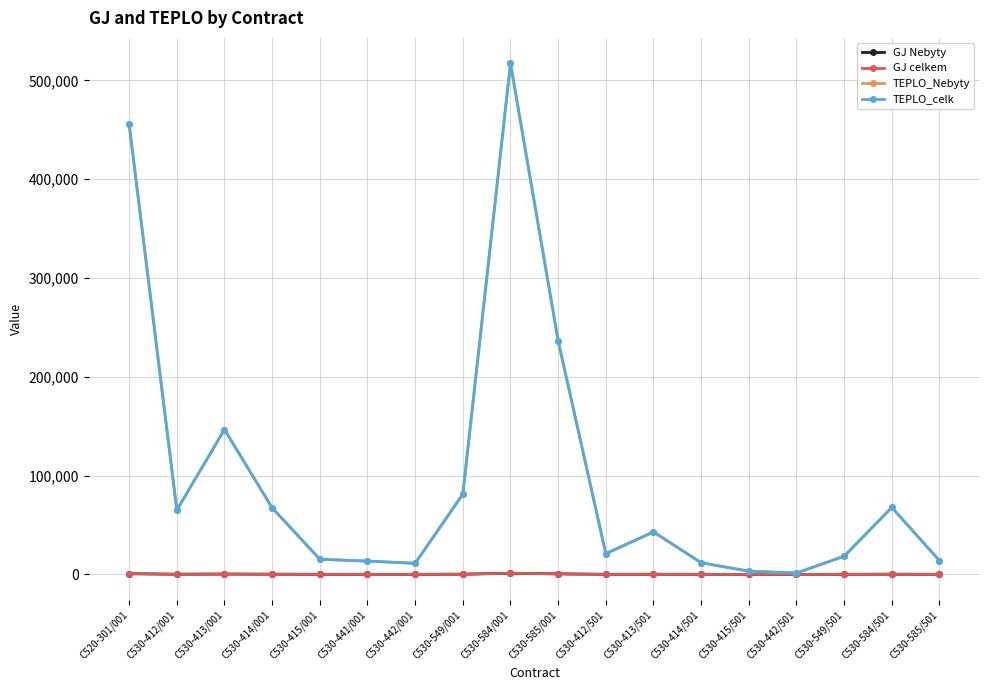

Which has a higher value, C530-442/001 or C530-585/001?

C530-585/001